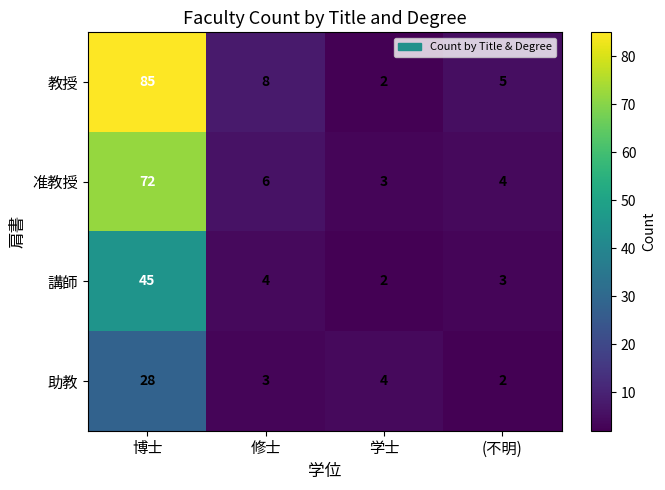

Count the number of data series in this chart.

4